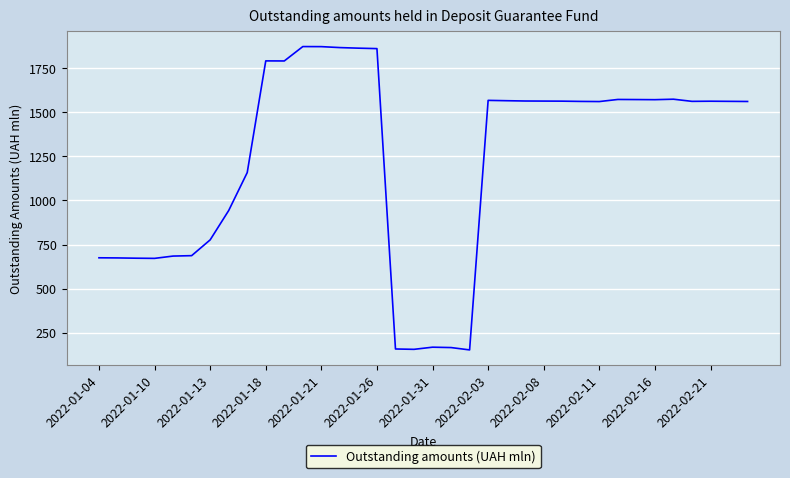

What is the smallest value displayed?

152.4